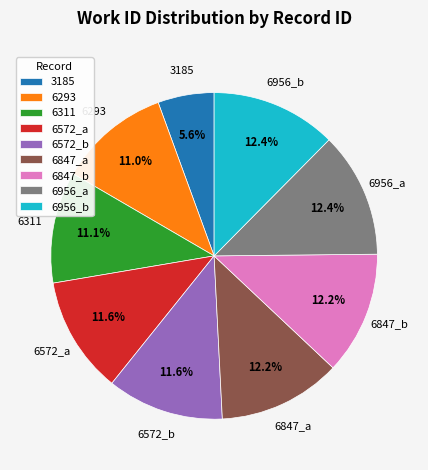

To the nearest percent, what percentage of the pie is 6311?

11%